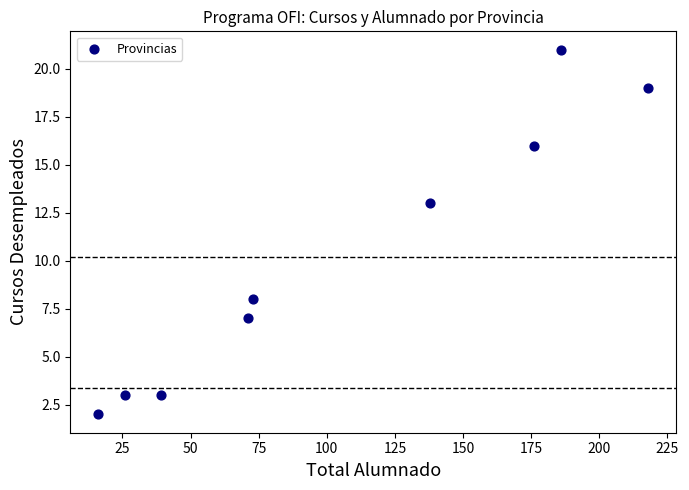

What is the range of X values (max minus min)?

202